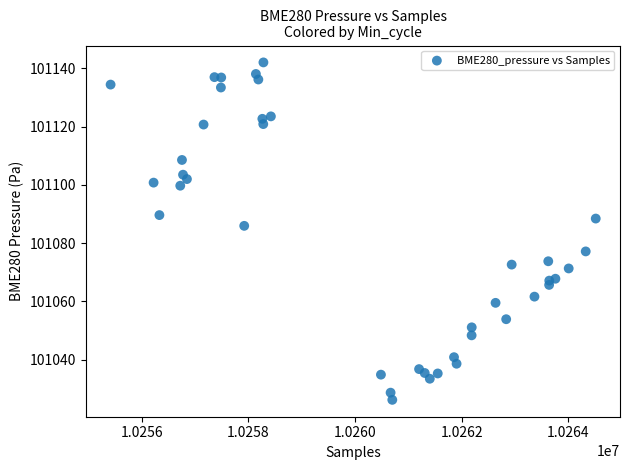

What is the range of X values (max minus min)?

9095.0